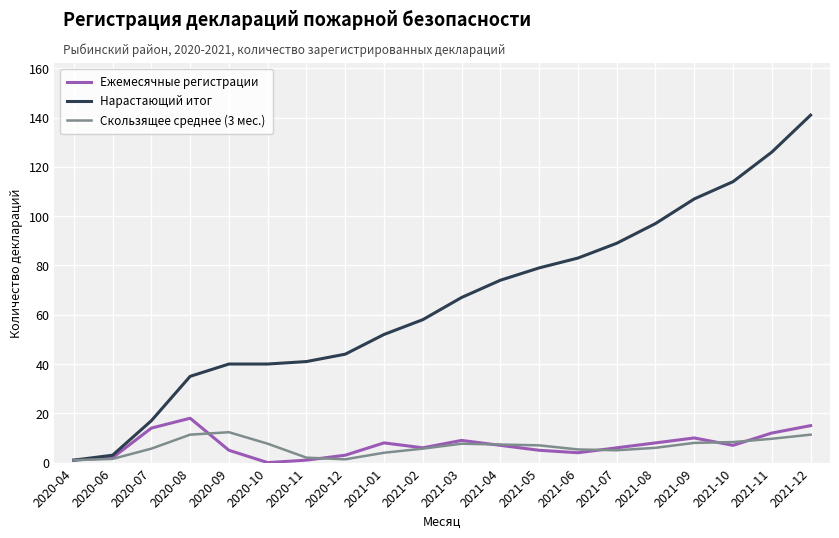

What position from the right is 2021-09?

4